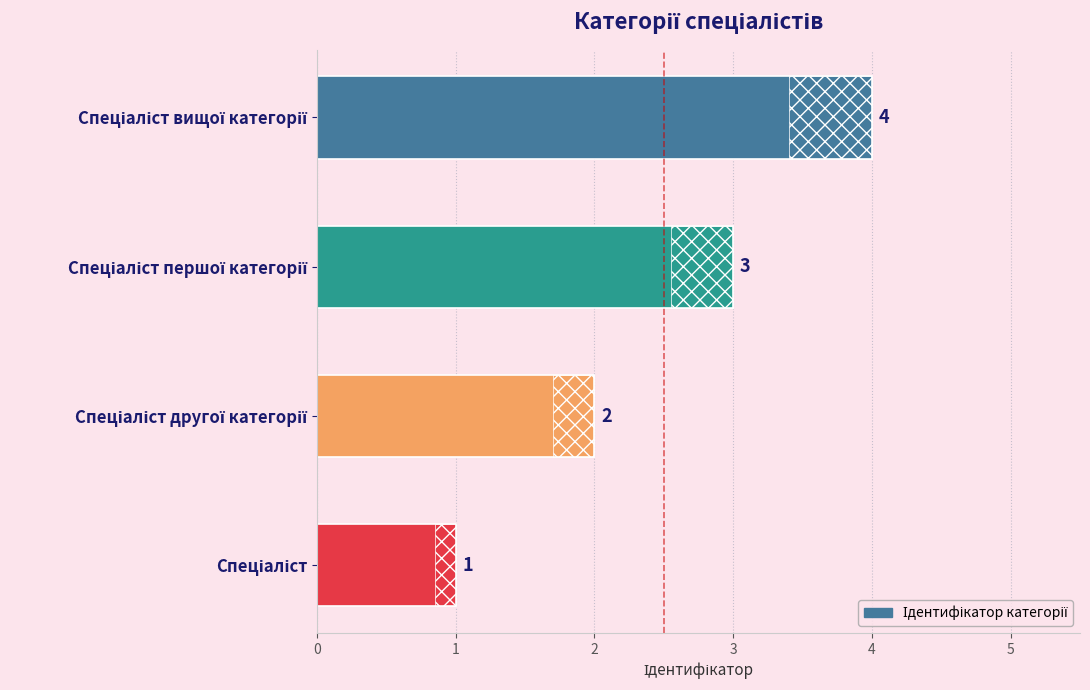

Reading right to left, extract all data points from this chart.

4	3	2	1